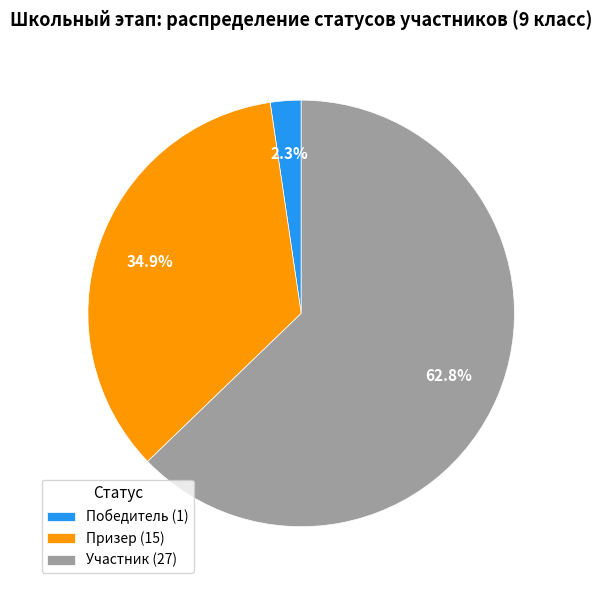

To the nearest percent, what portion does Участник represent?

63%